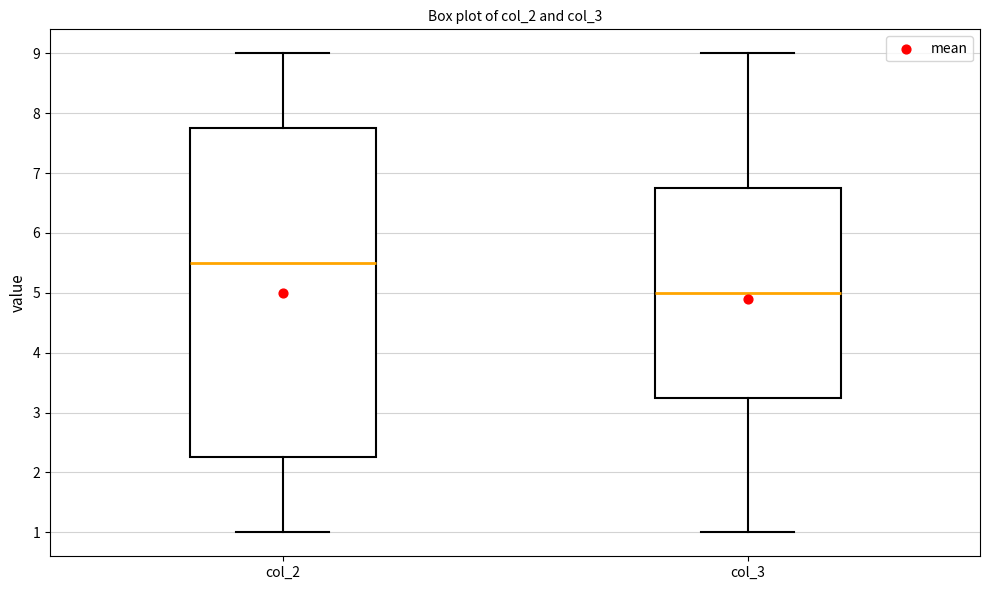

Which box is the tallest, from its lower edge to its upper edge?

col_2